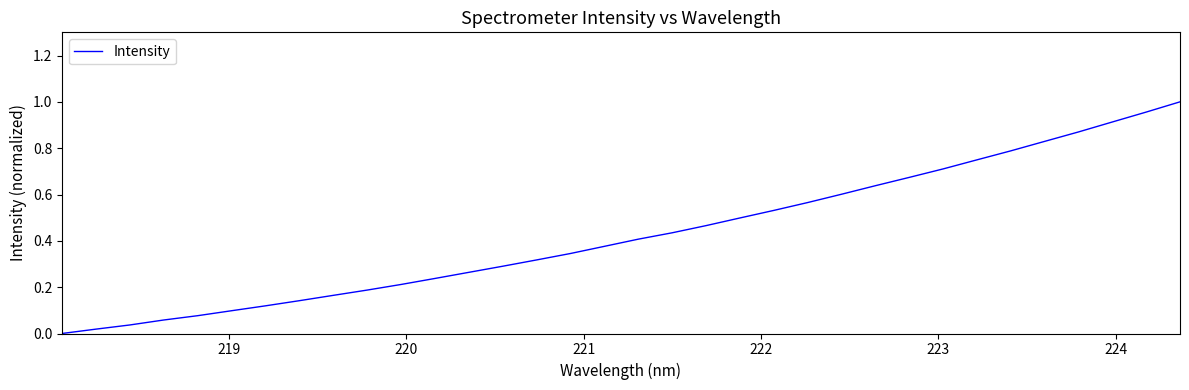

Reading right to left, list all the values displayed in this chart.

1.0	1.0	0.9	0.9	0.8	0.8	0.7	0.7	0.7	0.6	0.6	0.6	0.5	0.5	0.5	0.4	0.4	0.4	0.3	0.3	0.3	0.3	0.2	0.2	0.2	0.2	0.1	0.1	0.1	0.1	0.1	0.0	0.0	0.0